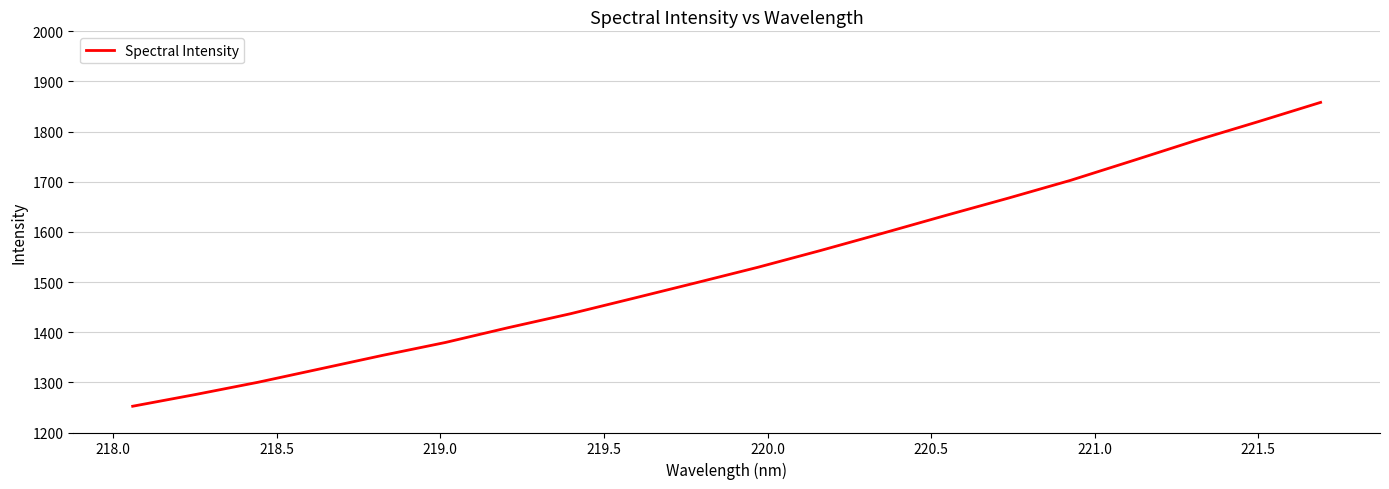

What is the minimum value shown in the chart?

1252.4